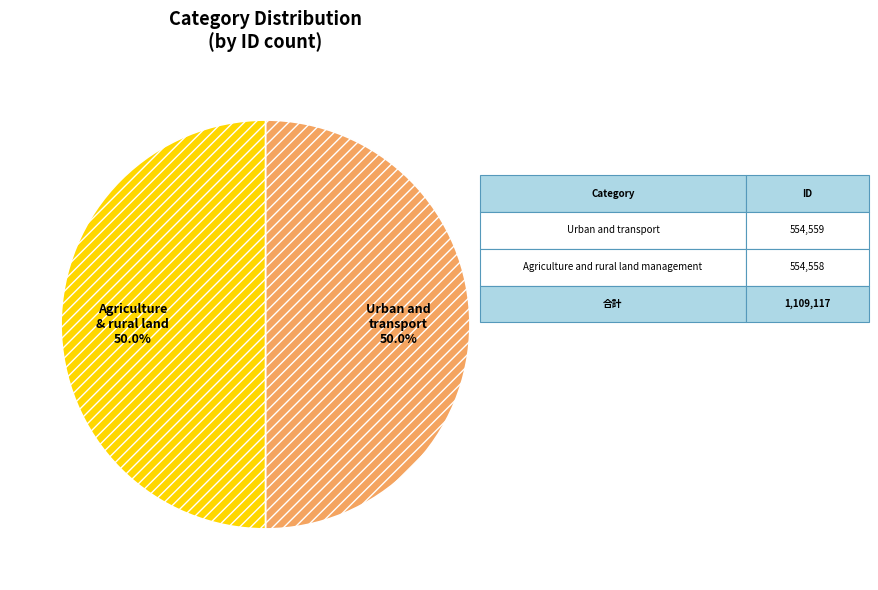

Combined, what portion of the pie is Urban and transport and Agriculture and rural land management?

100.0%